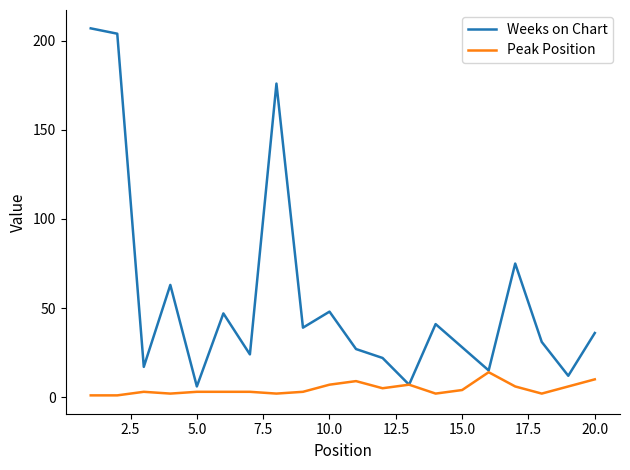

Which series has the largest total across all categories?

Weeks on Chart